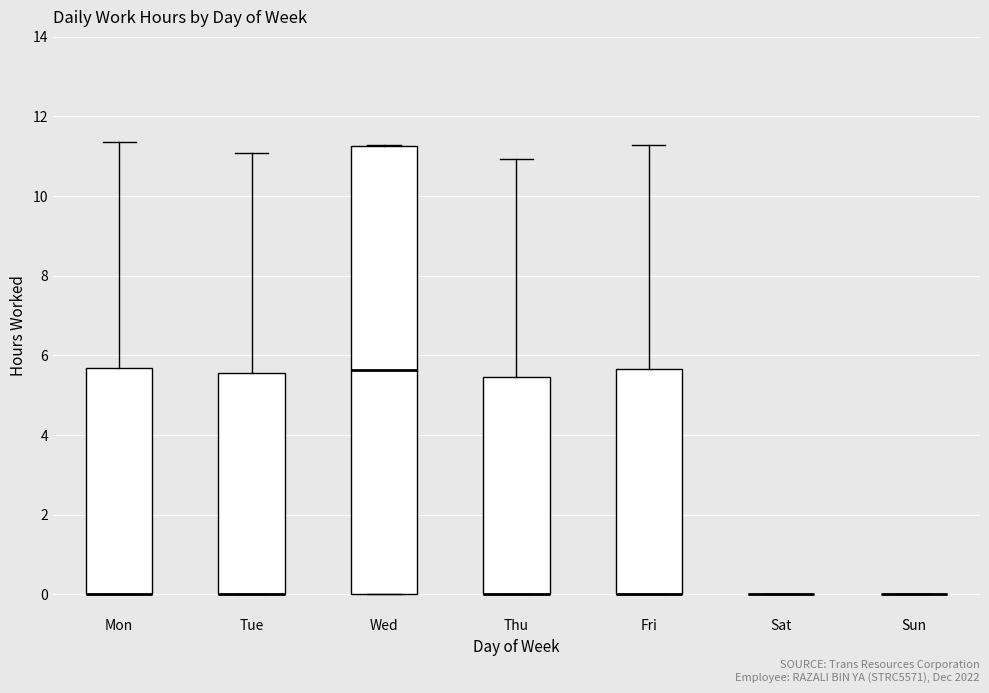

Which box is the tallest, from its lower edge to its upper edge?

Wed